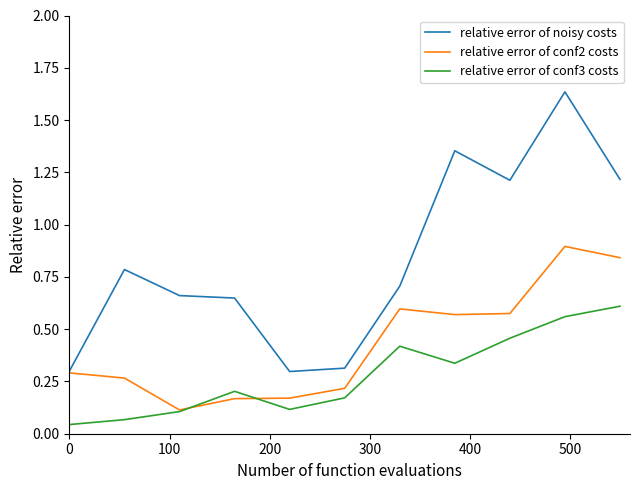

List the series in order of their peak value, lowest first.

relative error of conf3 costs, relative error of conf2 costs, relative error of noisy costs